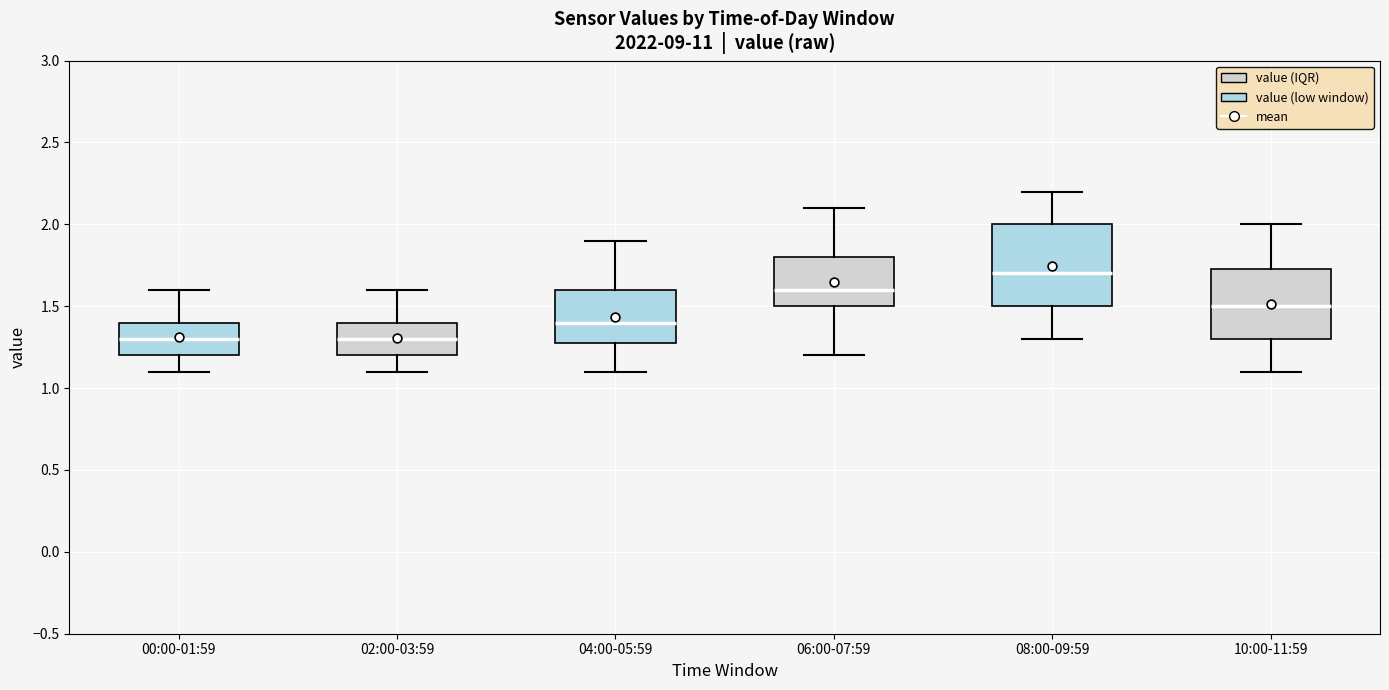

Which box's median line is the highest?

08:00-09:59